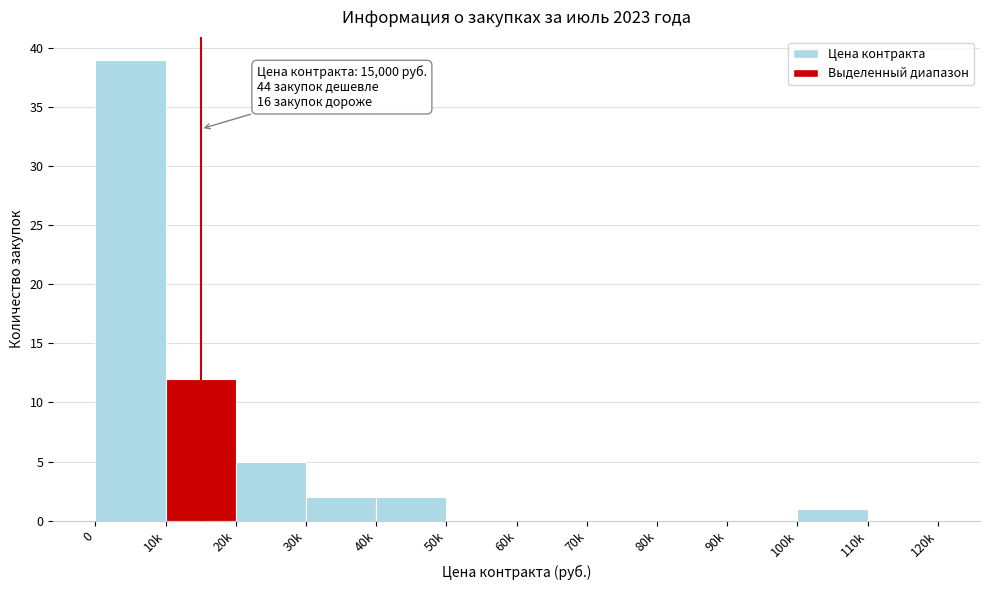

Reading left to right, what are all the values shown in this chart?

0=39	10k=12	20k=5	30k=2	40k=2	50k=0	60k=0	70k=0	80k=0	90k=0	100k=1	110k=0